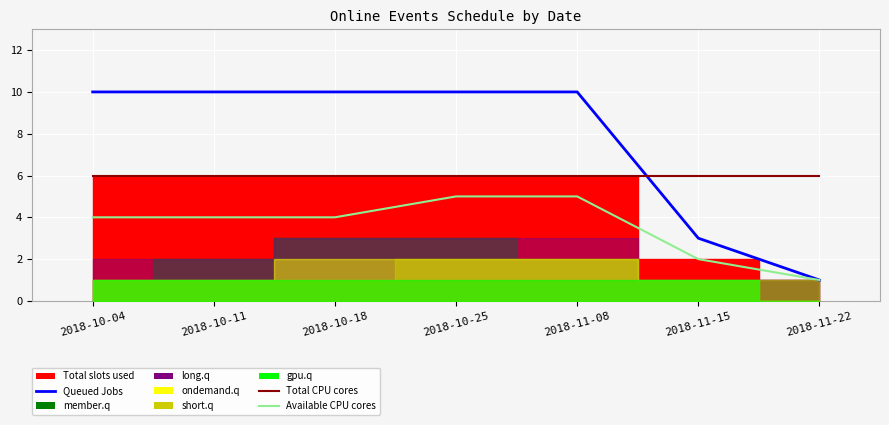

Which series has the largest total across all categories?

Queued Jobs